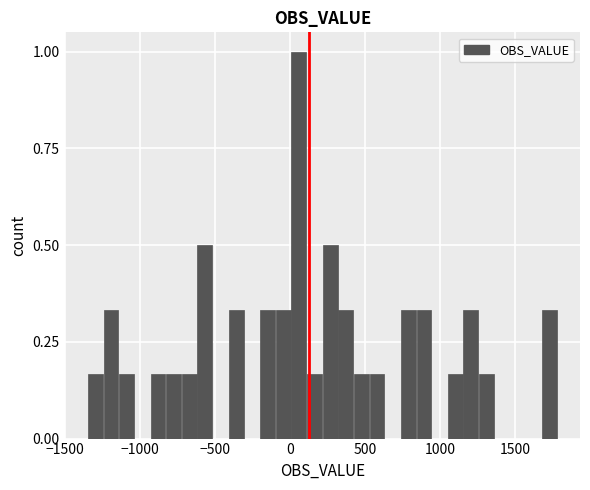

Around what value on the x-axis is the tallest bar? Give the approximate position of its centre, as read against the axis.

50